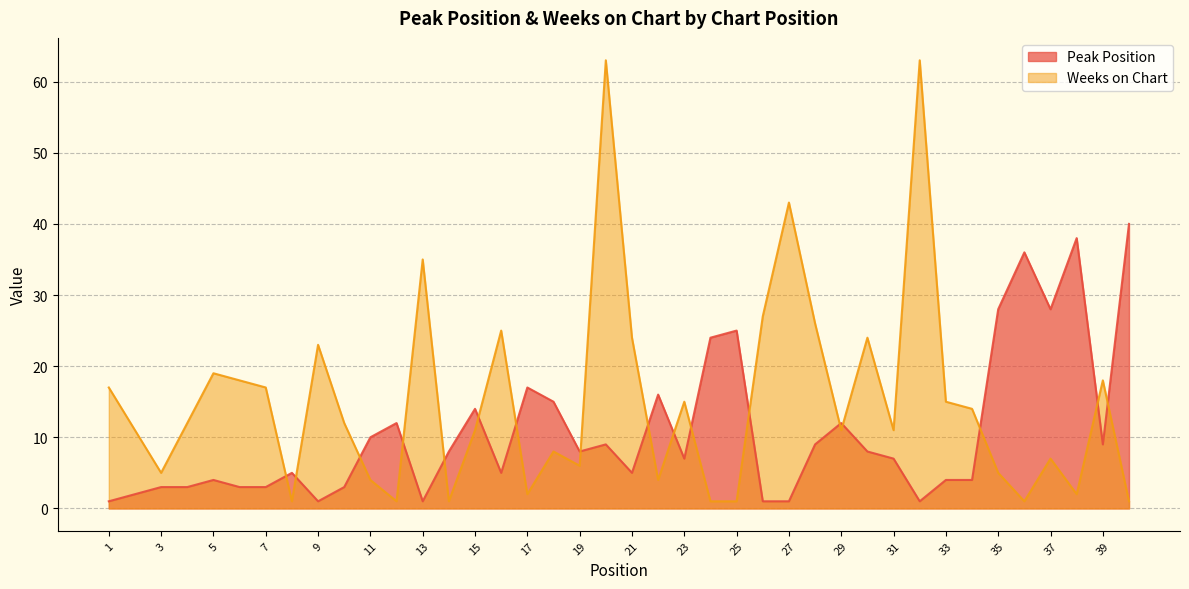

Reading left to right, transcribe all the data shown in this chart.

Peak Position: 1	2	3	3	4	3	3	5	1	3	10	12	1	8	14	5	17	15	8	9	5	16	7	24	25	1	1	9	12	8	7	1	4	4	28	36	28	38	9	40
Weeks on Chart: 17	11	5	12	19	18	17	1	23	12	4	1	35	1	11	25	2	8	6	63	24	4	15	1	1	27	43	26	11	24	11	63	15	14	5	1	7	2	18	1